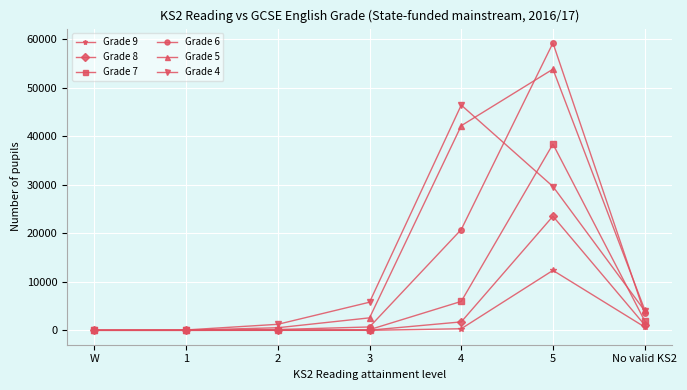

What is the label of the 2nd point from the right?

5